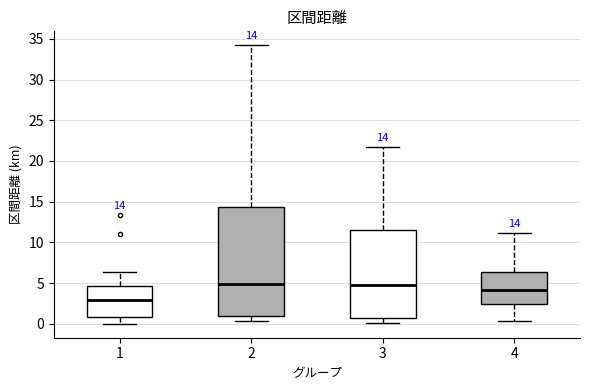

Comparing the boxes themselves (not the whiskers), which one is the tallest?

2